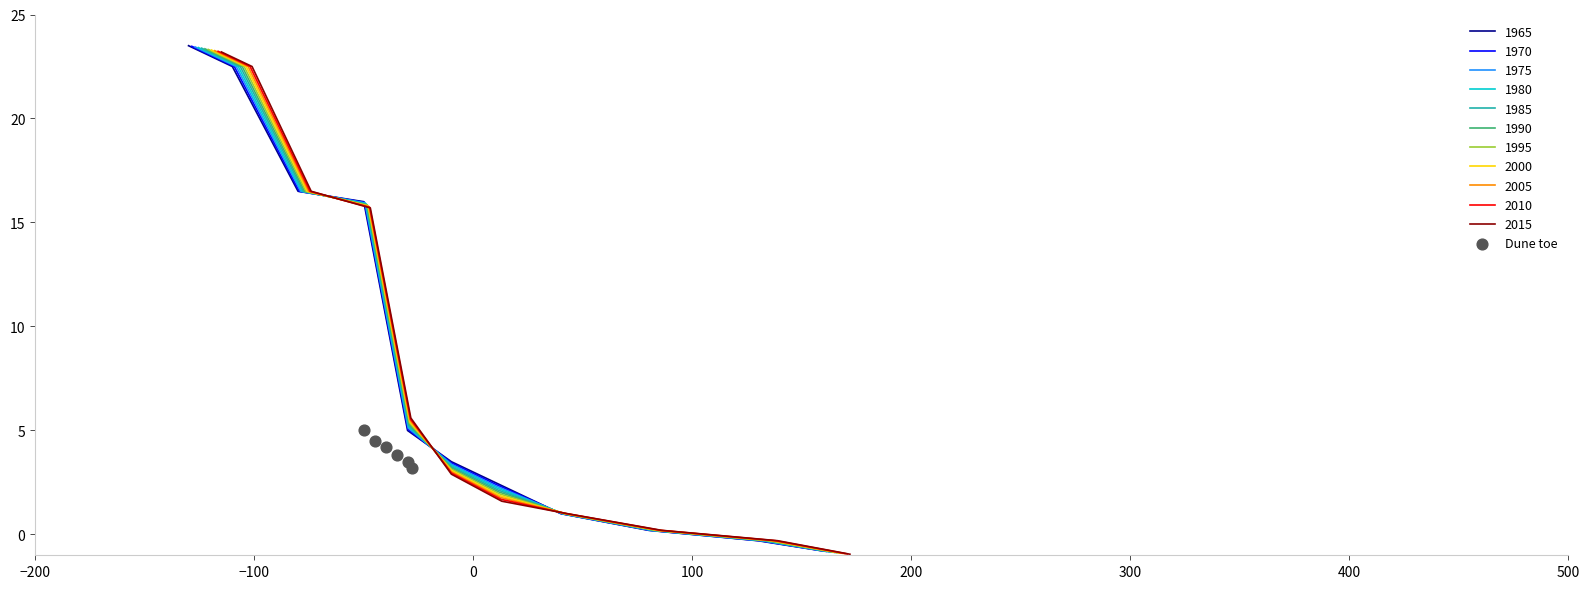

What is the highest value of the 1965 series?

23.5